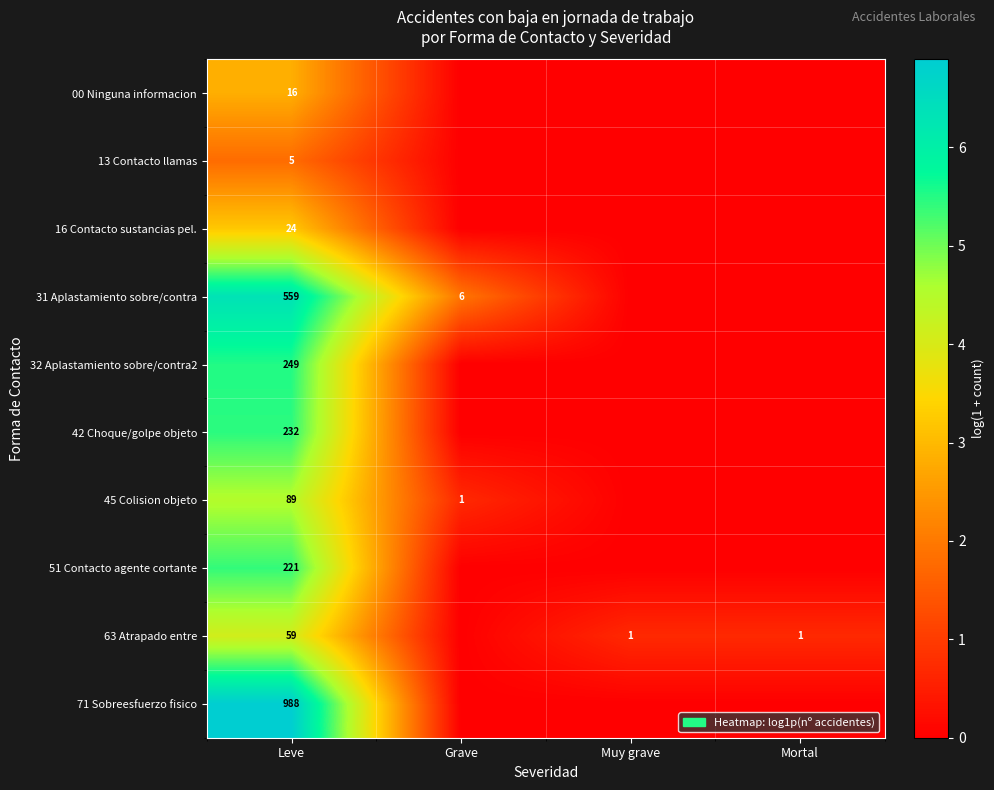

What is the spread (max minus min) of values at Leve?

983